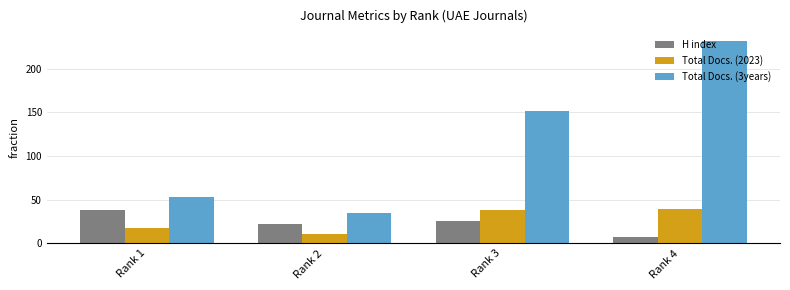

Is the value of Total Docs. (3years) at Rank 4 greater than the value of Total Docs. (2023) at Rank 4?

Yes